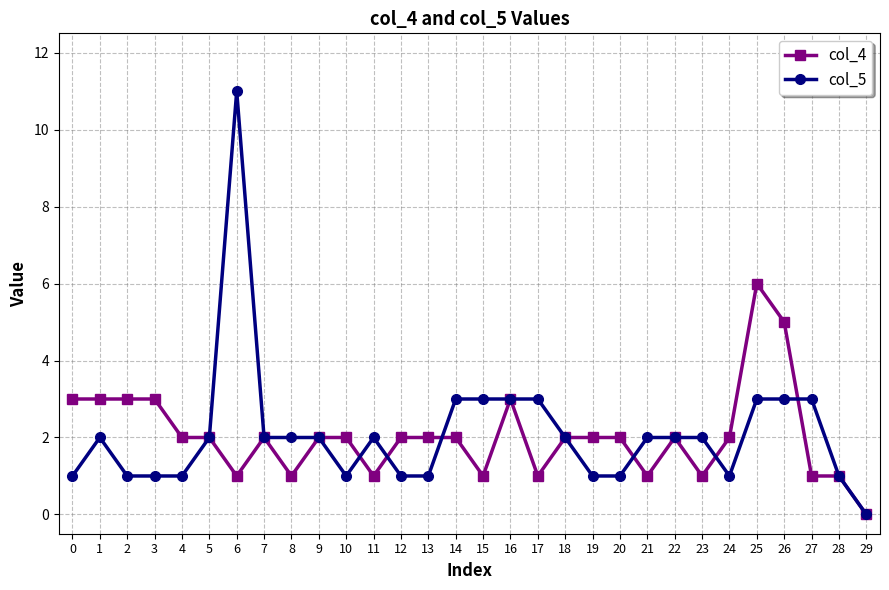

Reading left to right, list all the values displayed in this chart.

col_4: 0=3	1=3	2=3	3=3	4=2	5=2	6=1	7=2	8=1	9=2	10=2	11=1	12=2	13=2	14=2	15=1	16=3	17=1	18=2	19=2	20=2	21=1	22=2	23=1	24=2	25=6	26=5	27=1	28=1	29=0
col_5: 0=1	1=2	2=1	3=1	4=1	5=2	6=11	7=2	8=2	9=2	10=1	11=2	12=1	13=1	14=3	15=3	16=3	17=3	18=2	19=1	20=1	21=2	22=2	23=2	24=1	25=3	26=3	27=3	28=1	29=0